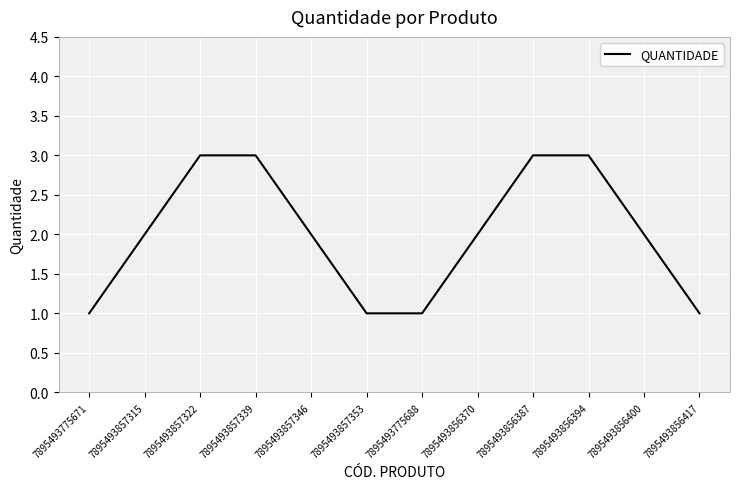

What position from the right is 7895493857346?

8